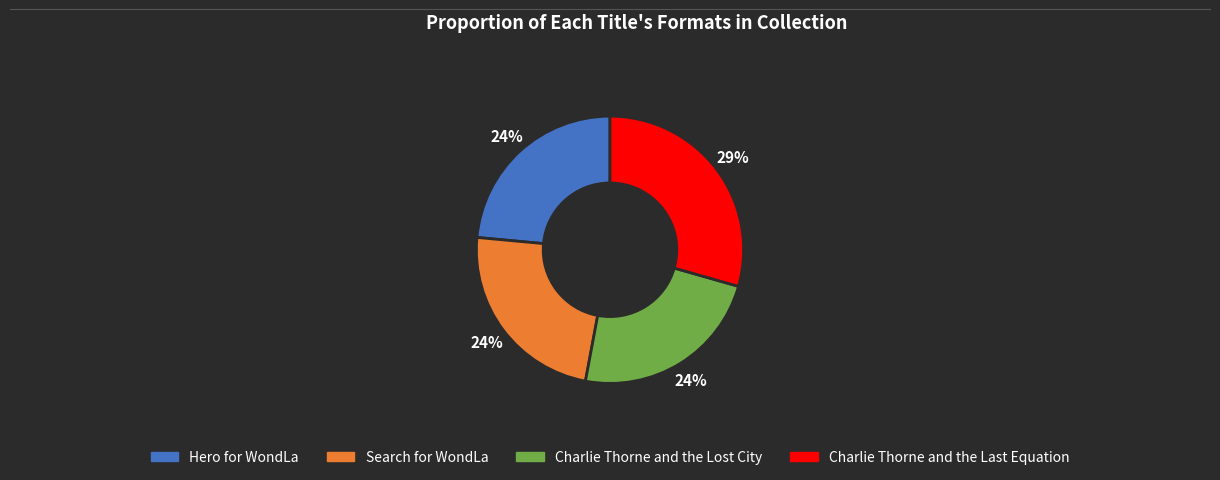

Which slice is the largest?

Charlie Thorne and the Last Equation